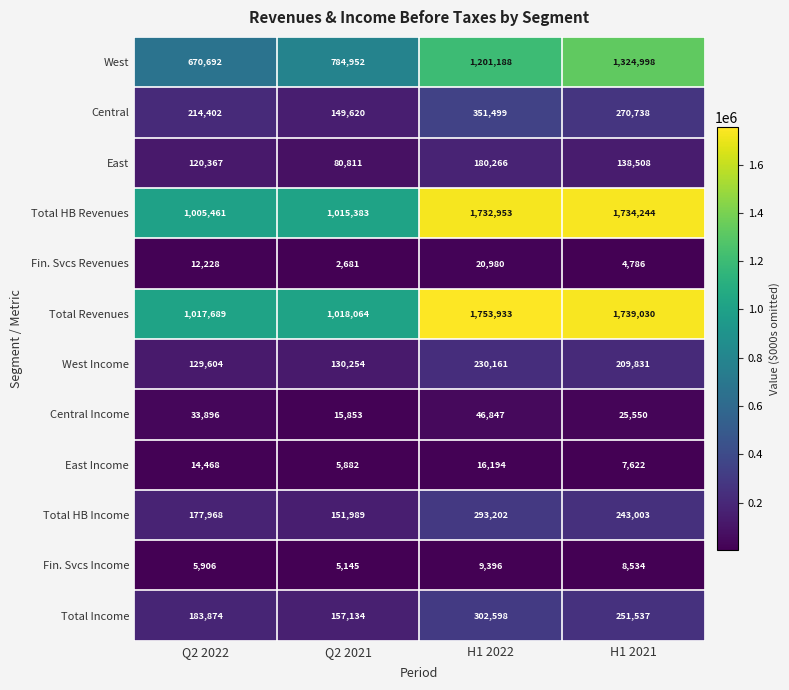

Count the Central Income values in the range 25550 to 46847.

3